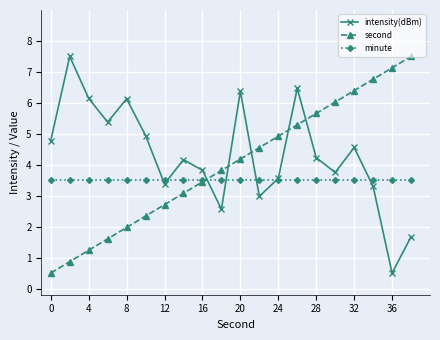

What is the lowest value of the intensity(dBm) series?

0.5